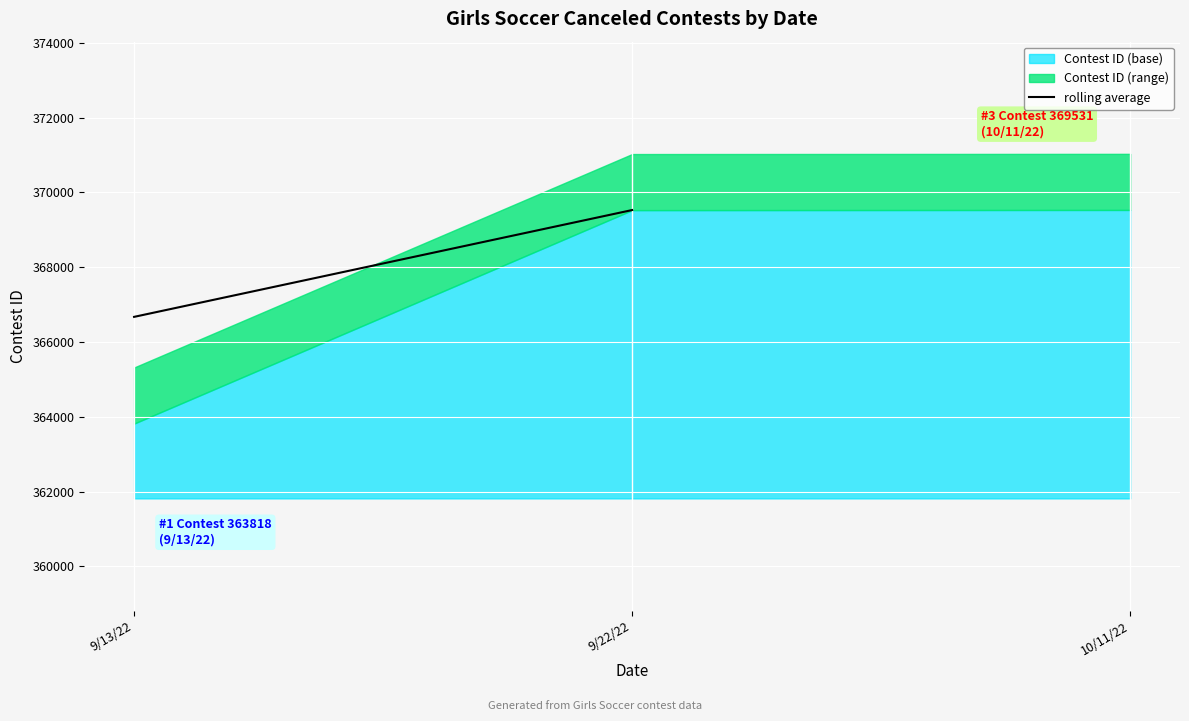

Approximately how many times larger is the value at 9/13/22 compared to 9/22/22?

1.0